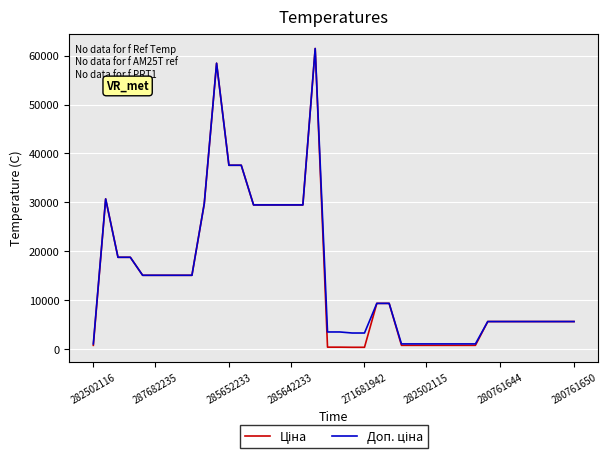

Is this an area chart (filled region under the line)?

No